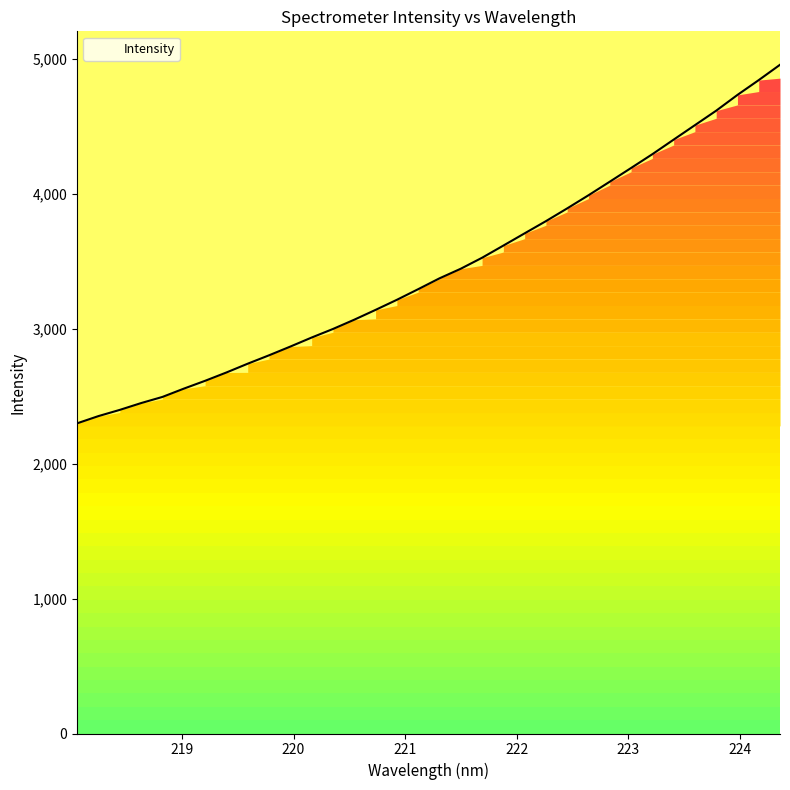

What is the difference between the maximum and minimum values?

2656.3